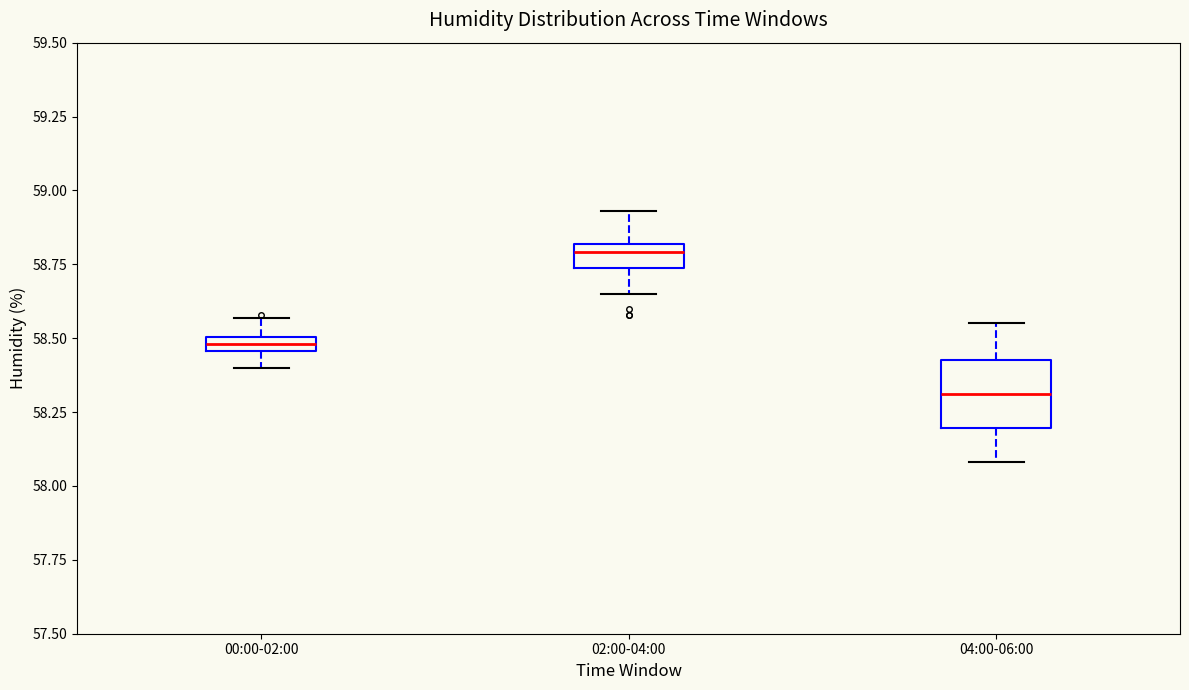

Which box is the tallest, from its lower edge to its upper edge?

04:00-06:00